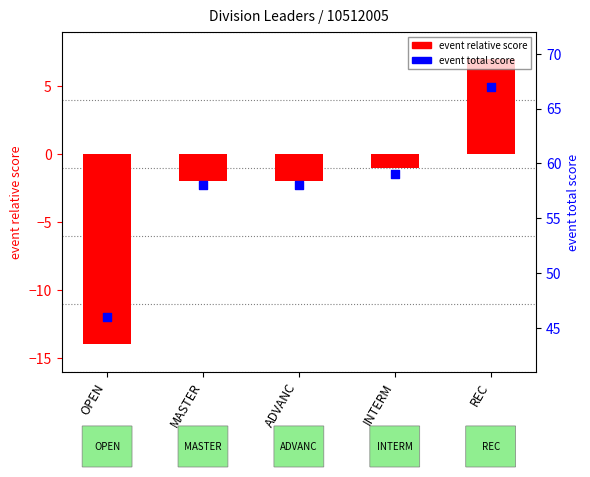

Which series reaches the maximum Y coordinate?

event total score